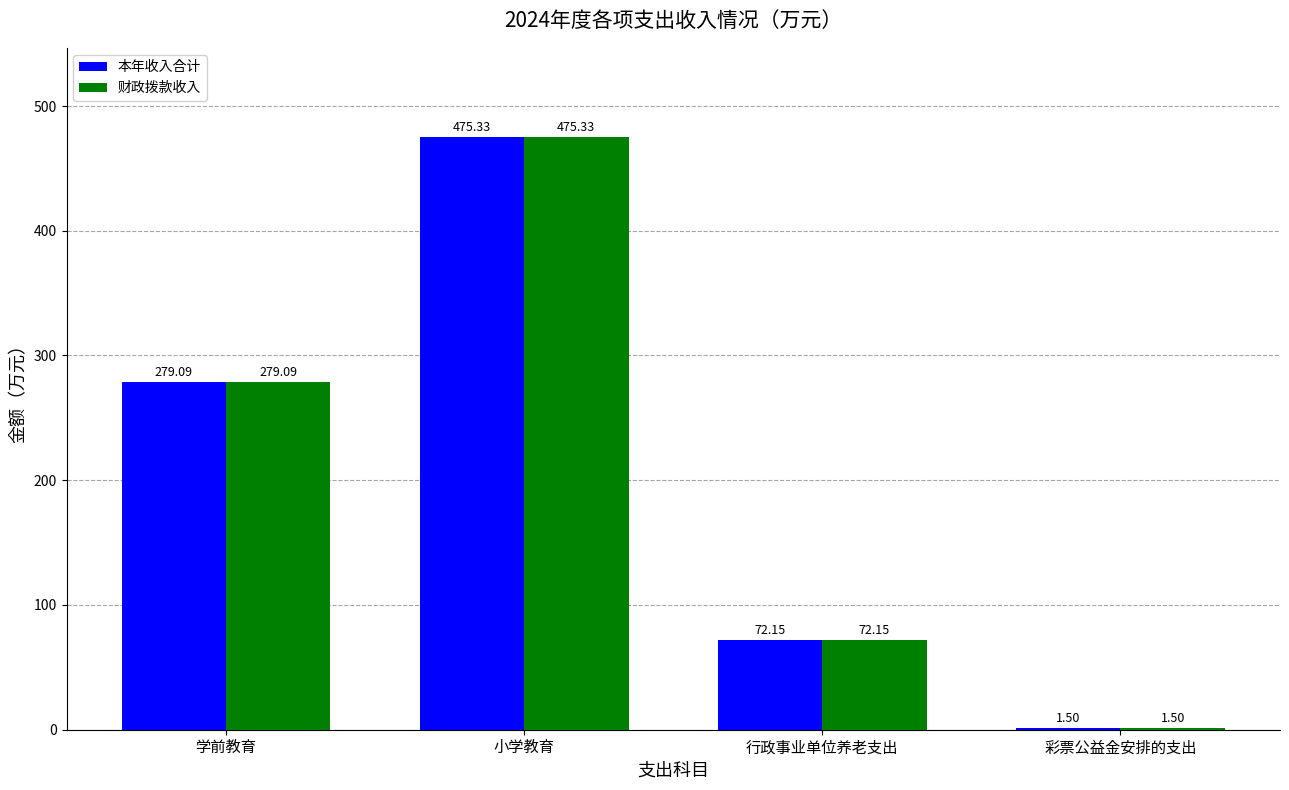

How many data points in 财政拨款收入 are above 279?

2